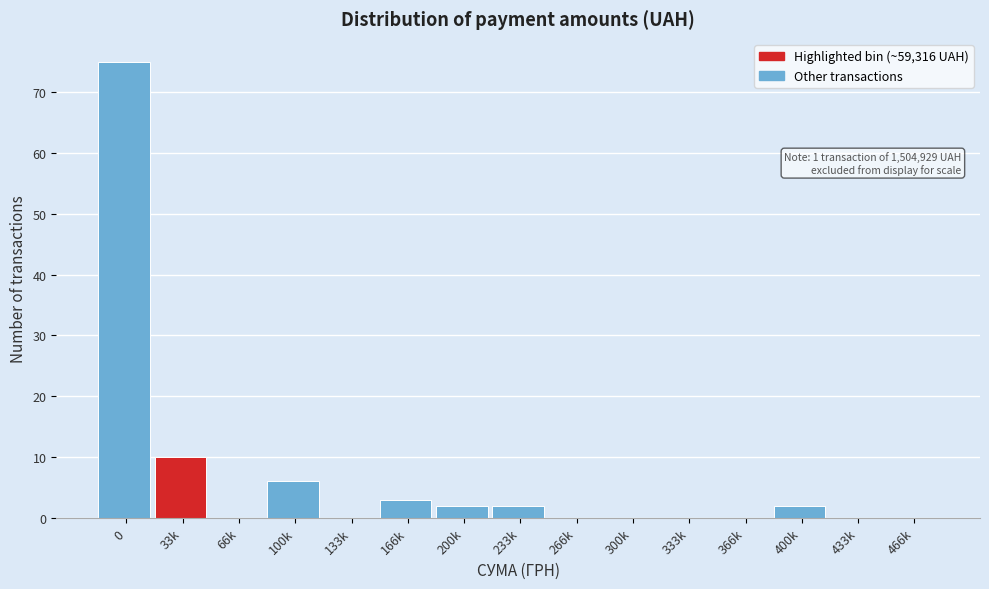

Reading right to left, list all the values displayed in this chart.

466k=0	433k=0	400k=2	366k=0	333k=0	300k=0	266k=0	233k=2	200k=2	166k=3	133k=0	100k=6	66k=0	33k=10	0=75